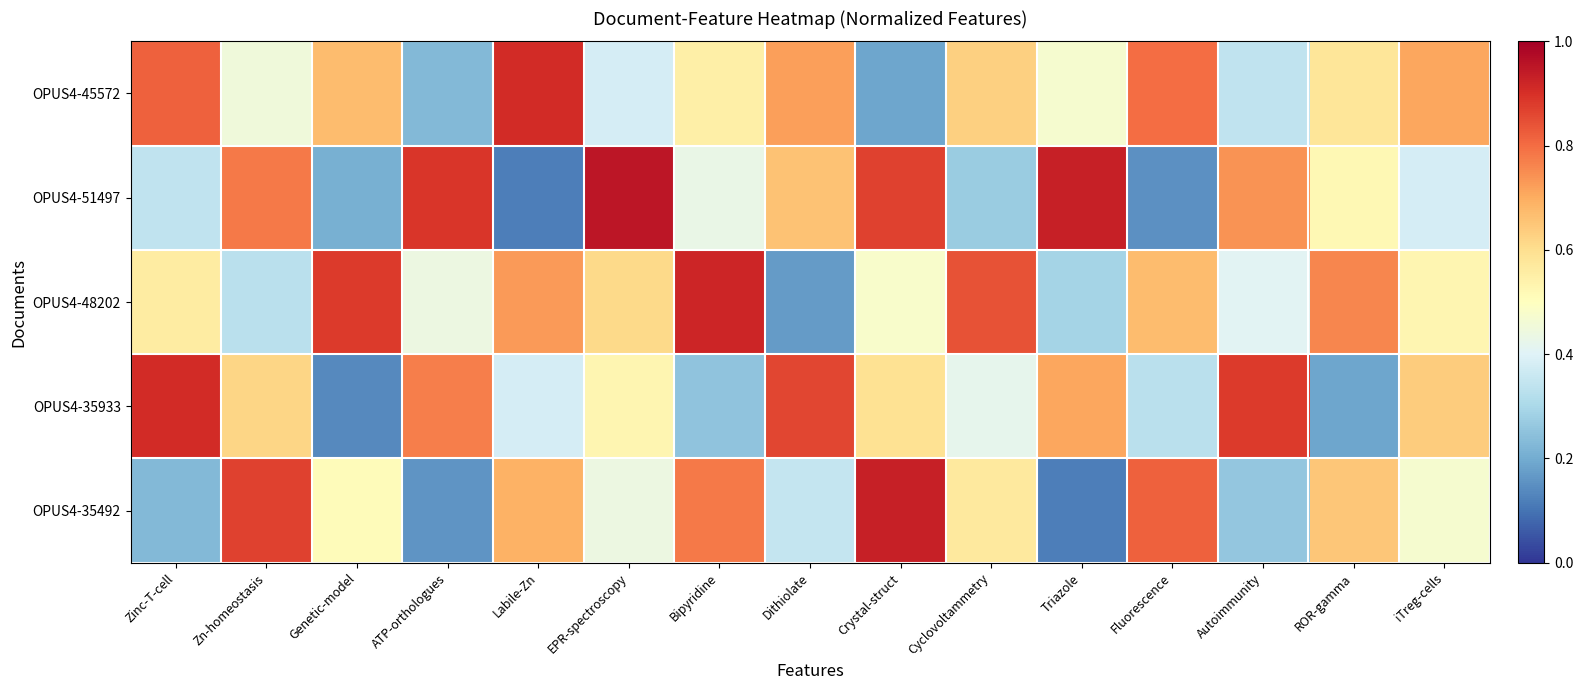

What is the greatest value displayed?

0.9